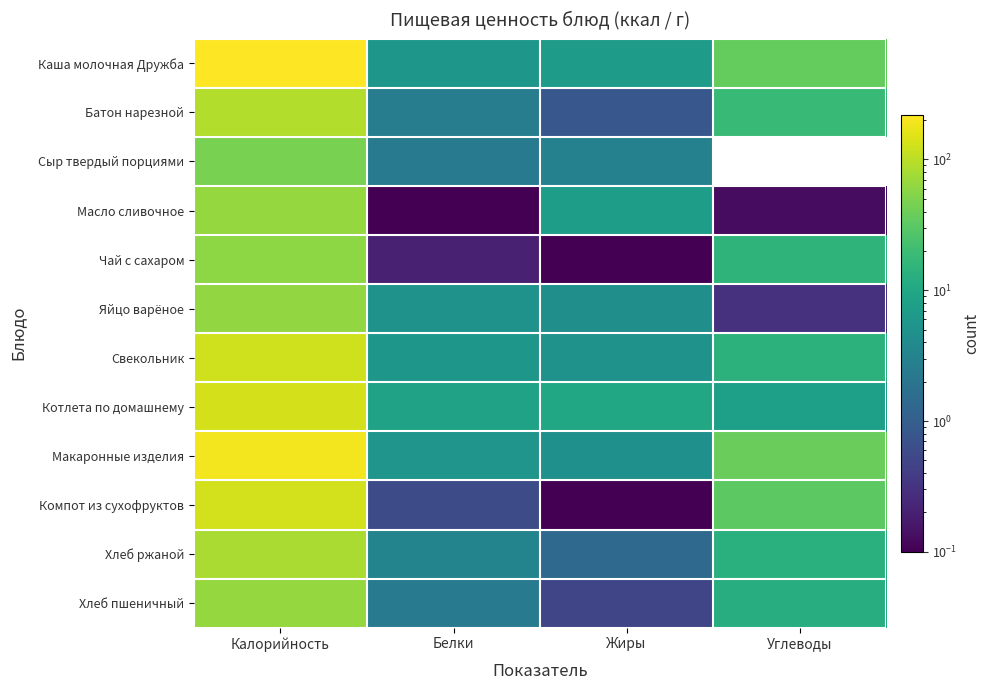

What is the total value across all series at Углеводы?

186.9